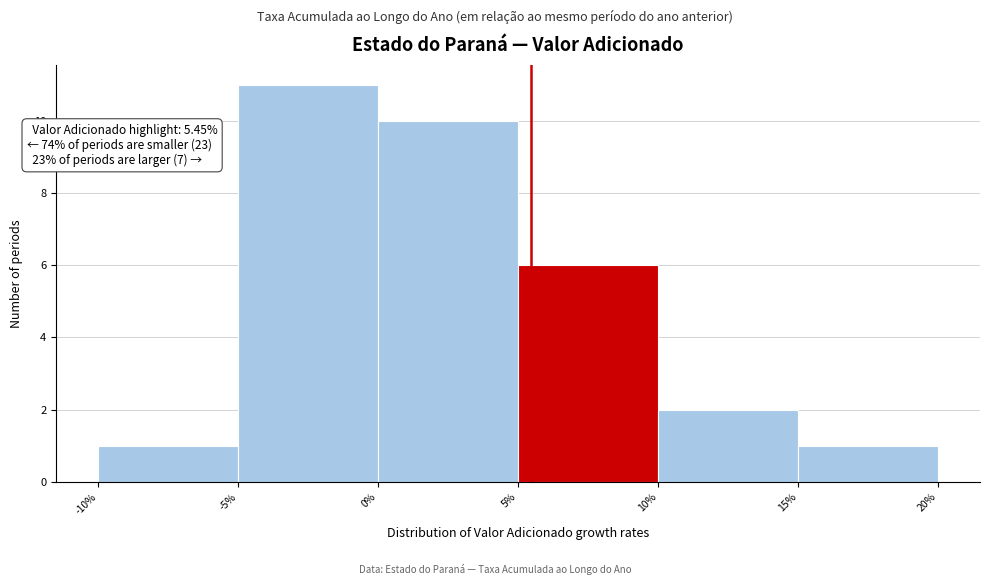

Over which range of the x-axis is the bar tallest?

-5% to 0%